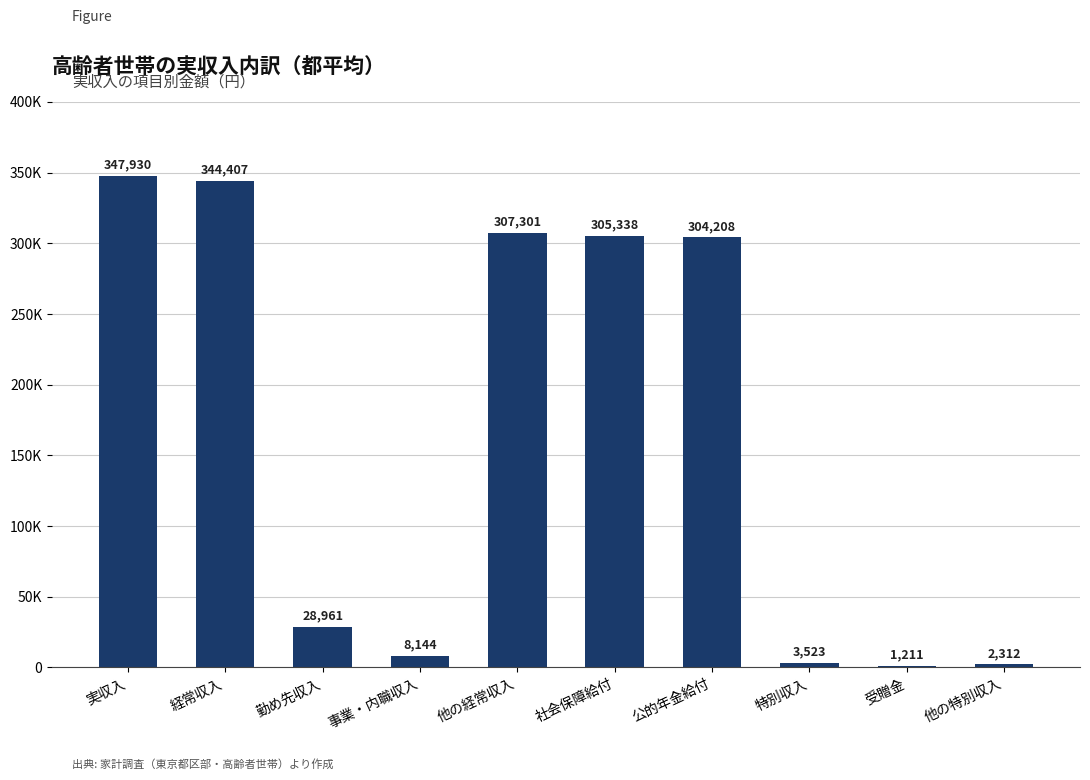

Does the chart contain any negative values?

No